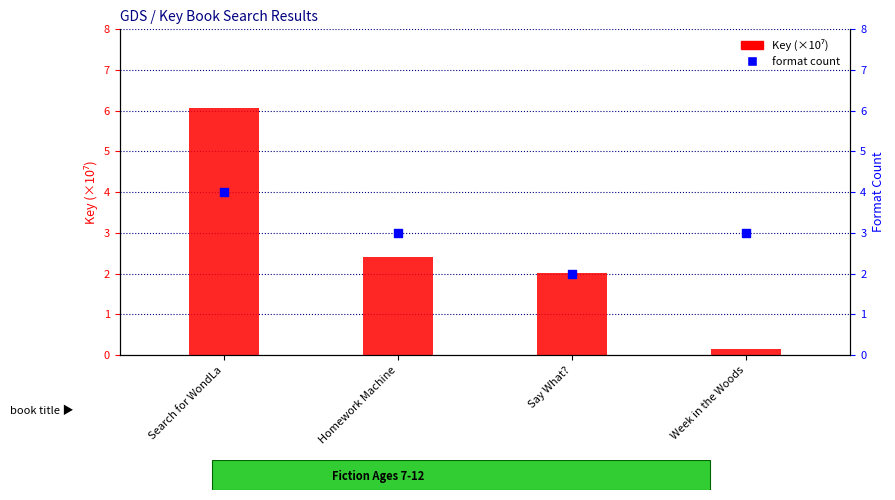

Which series has the largest total across all categories?

format count